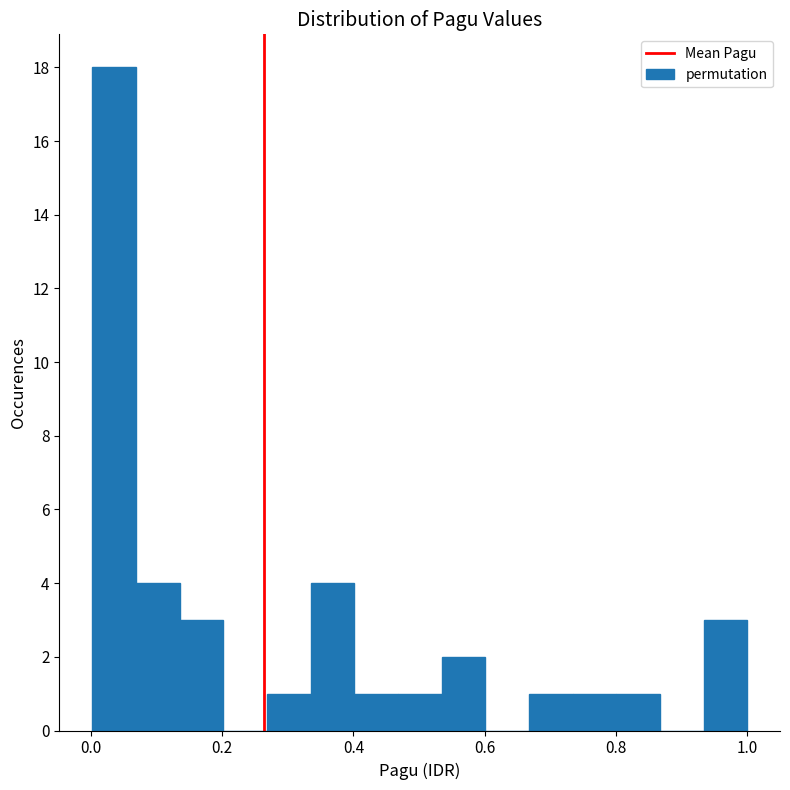

Read against the x-axis, roughly where is the centre of the tallest bar?

0.04